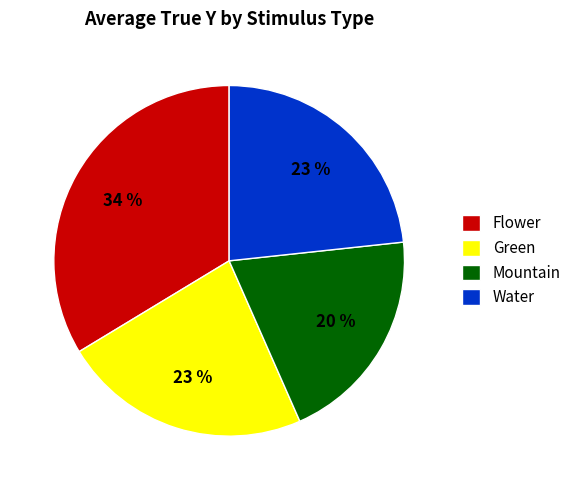

To the nearest percent, what portion does Green represent?

23%